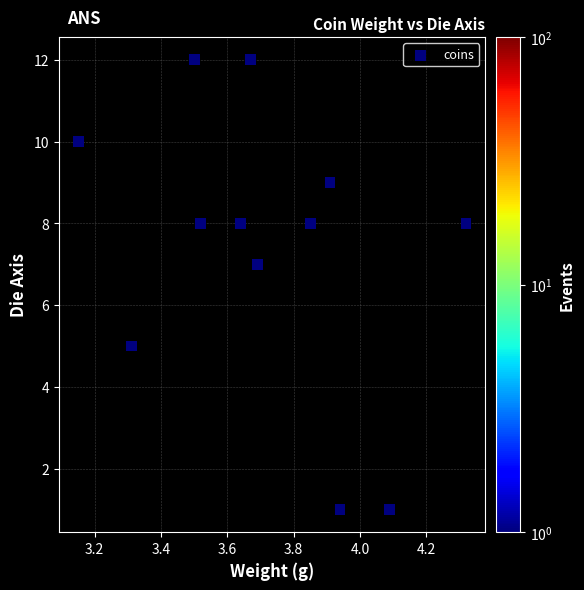

What is the average Y value?

7